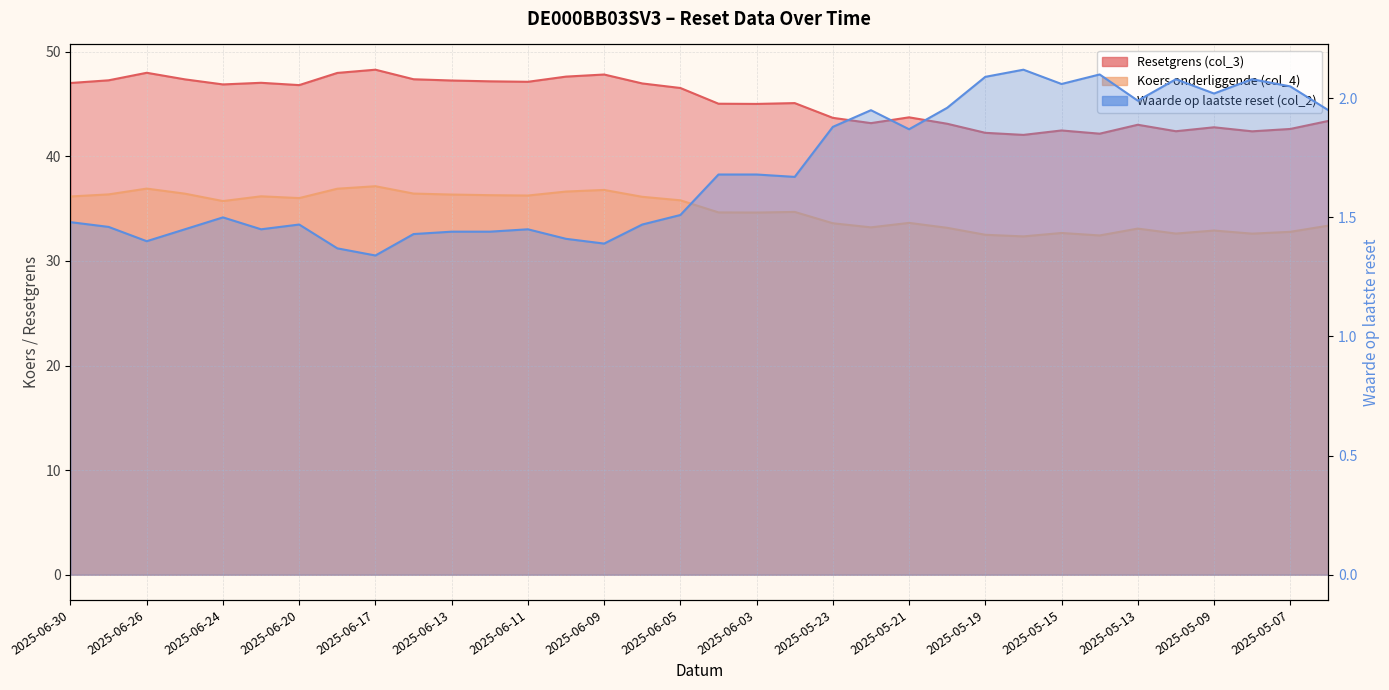

Reading left to right, extract all data points from this chart.

Resetgrens (col_3): 47.0	47.3	48.0	47.4	46.9	47.0	46.8	48.0	48.3	47.4	47.3	47.2	47.1	47.6	47.8	47.0	46.5	45.0	45.0	45.1	43.7	43.2	43.7	43.1	42.3	42.1	42.5	42.2	43.0	42.4	42.8	42.4	42.6	43.4
Koers onderliggende (col_4): 36.2	36.4	36.9	36.4	35.7	36.2	36.0	36.9	37.2	36.4	36.4	36.3	36.3	36.6	36.8	36.1	35.8	34.6	34.6	34.7	33.6	33.2	33.6	33.2	32.5	32.4	32.7	32.4	33.1	32.6	32.9	32.6	32.8	33.4
Waarde op laatste reset (col_2): 1.5	1.5	1.4	1.4	1.5	1.4	1.5	1.4	1.3	1.4	1.4	1.4	1.4	1.4	1.4	1.5	1.5	1.7	1.7	1.7	1.9	1.9	1.9	2.0	2.1	2.1	2.1	2.1	2.0	2.1	2.0	2.1	2.0	1.9